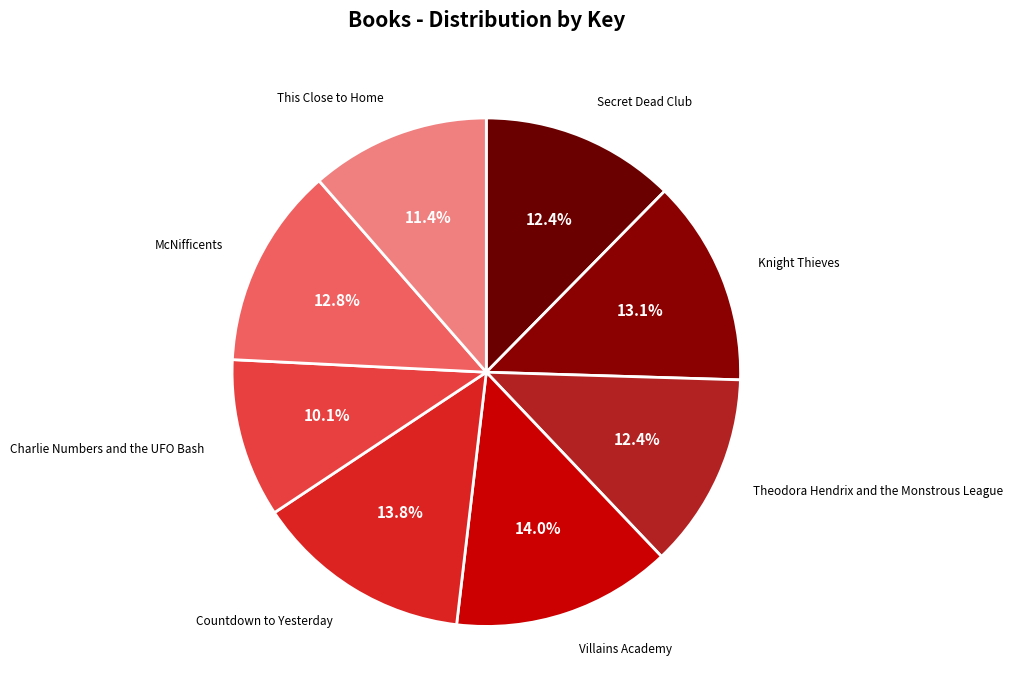

What percentage is the Charlie Numbers and the UFO Bash slice, to the nearest percent?

10%